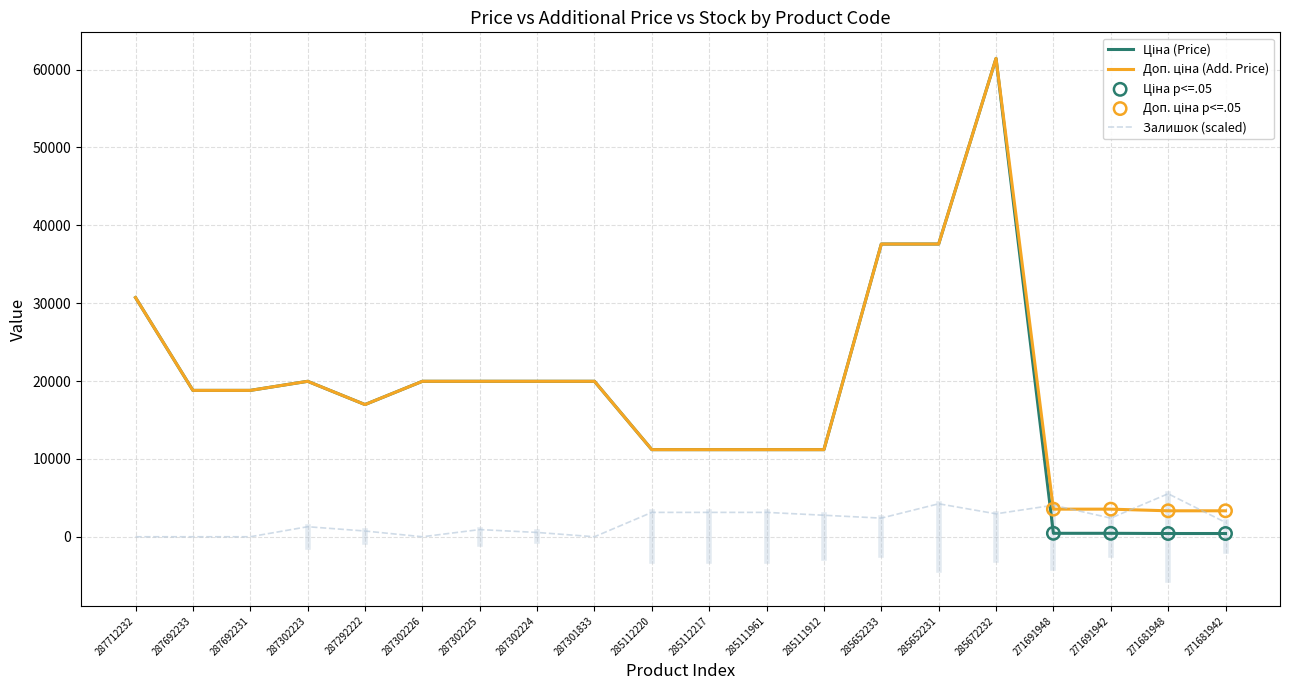

What is the spread (max minus min) of values at 285672232?

58488.6